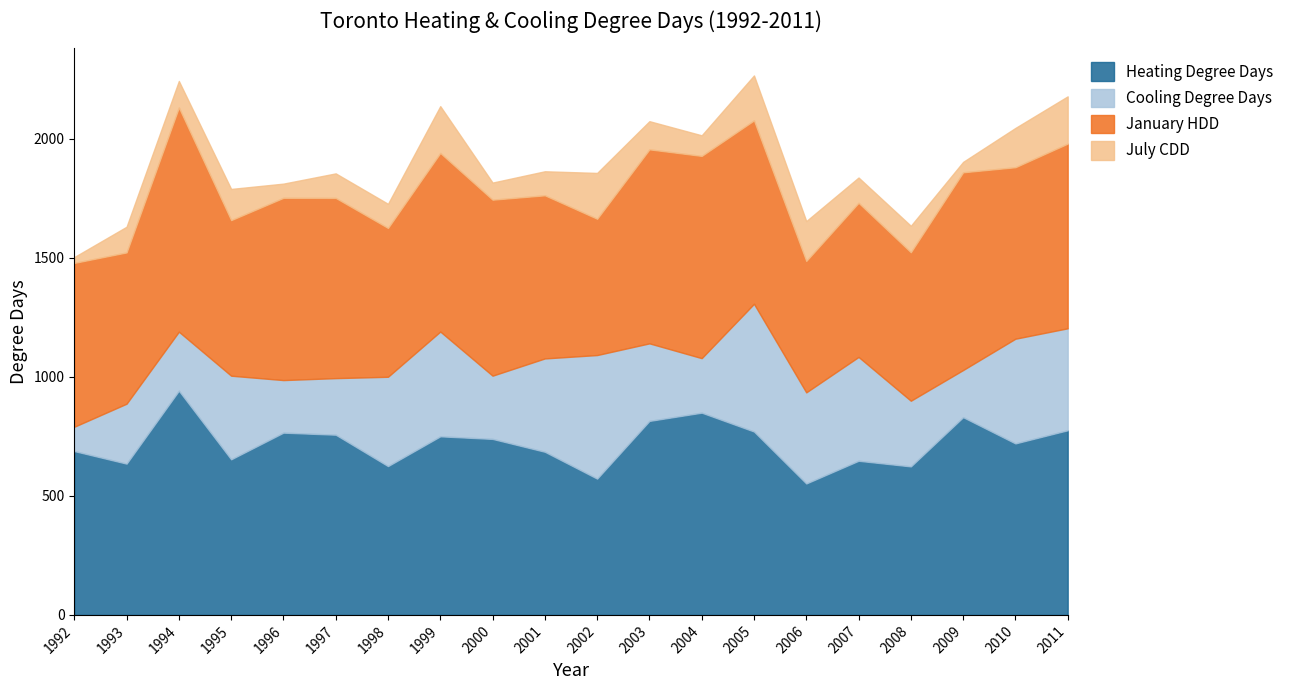

How many data points in January HDD are less than 738?

10